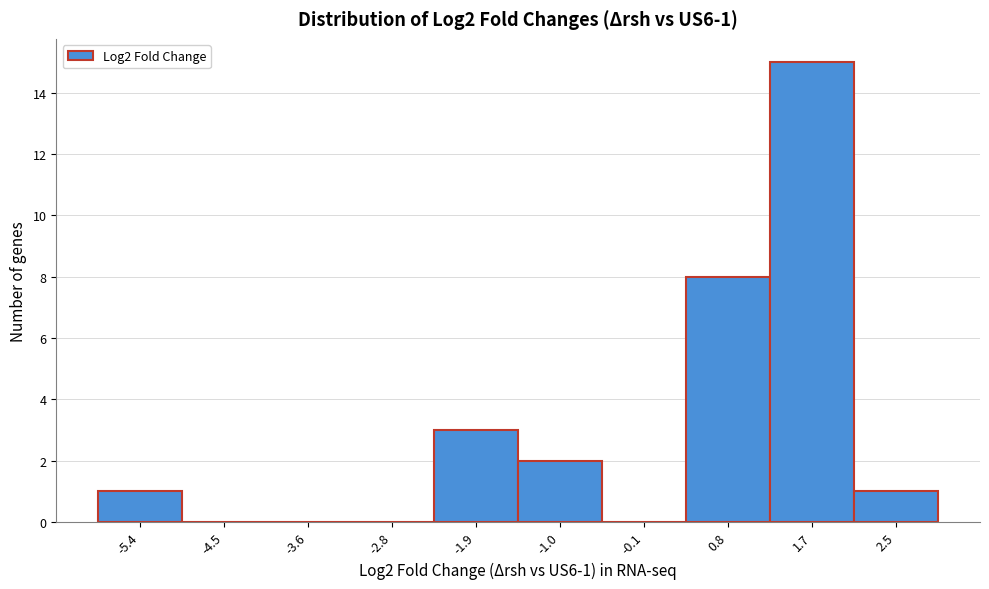

Which range on the x-axis has the tallest bar?

1.2 to 2.1